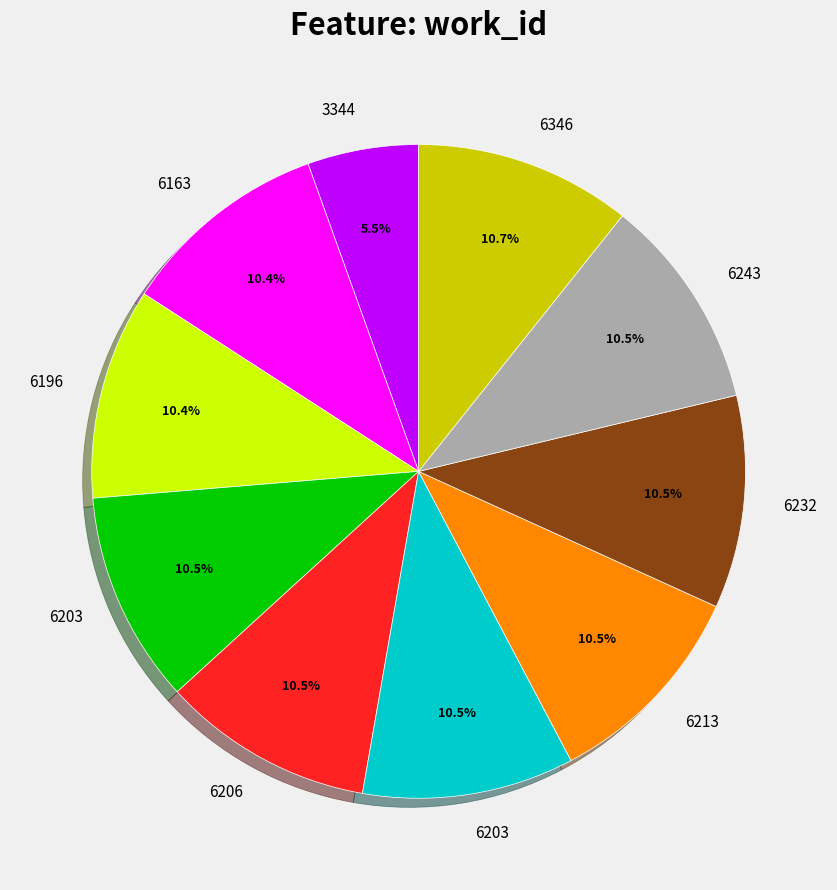

Is there a majority slice in this chart?

No